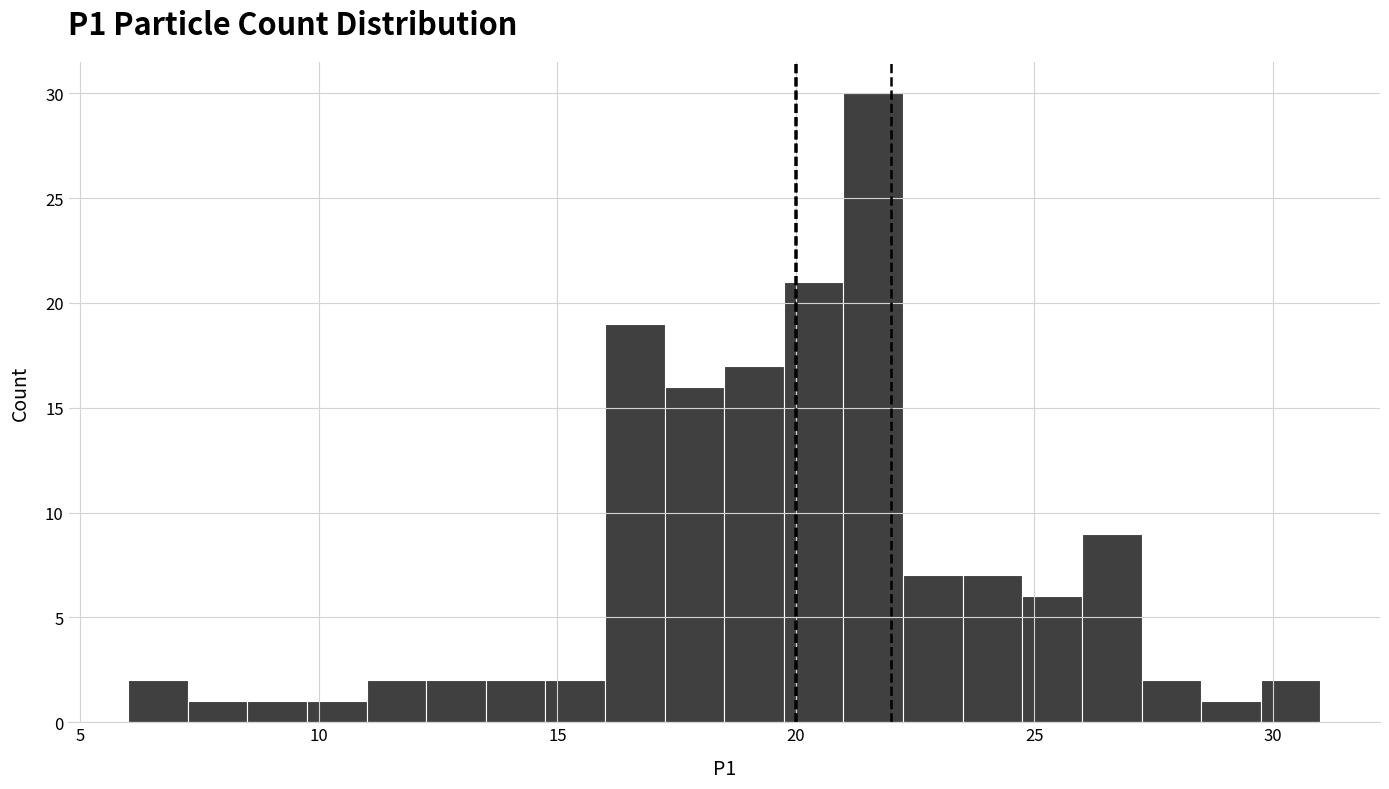

Around what value on the x-axis is the tallest bar? Give the approximate position of its centre, as read against the axis.

21.5